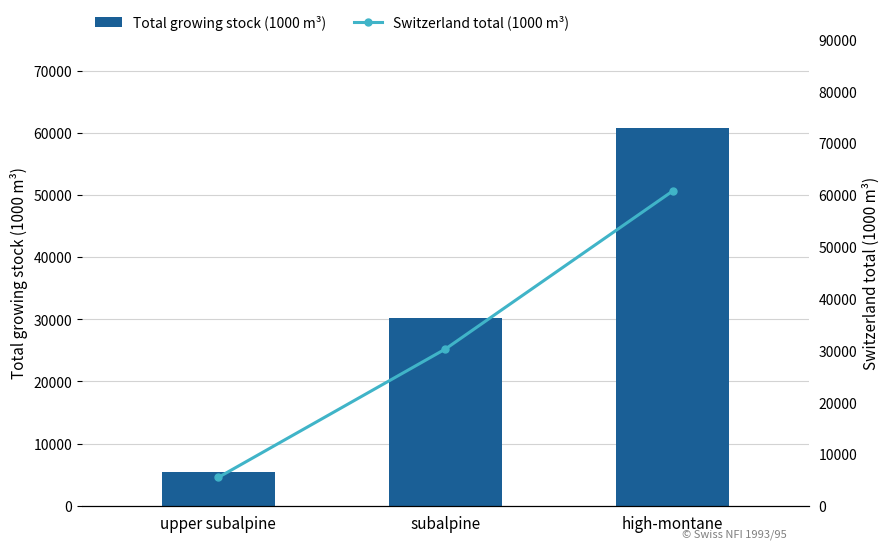

What value does the Total growing stock (1000 m³) series have at subalpine, to the nearest 10?

30260